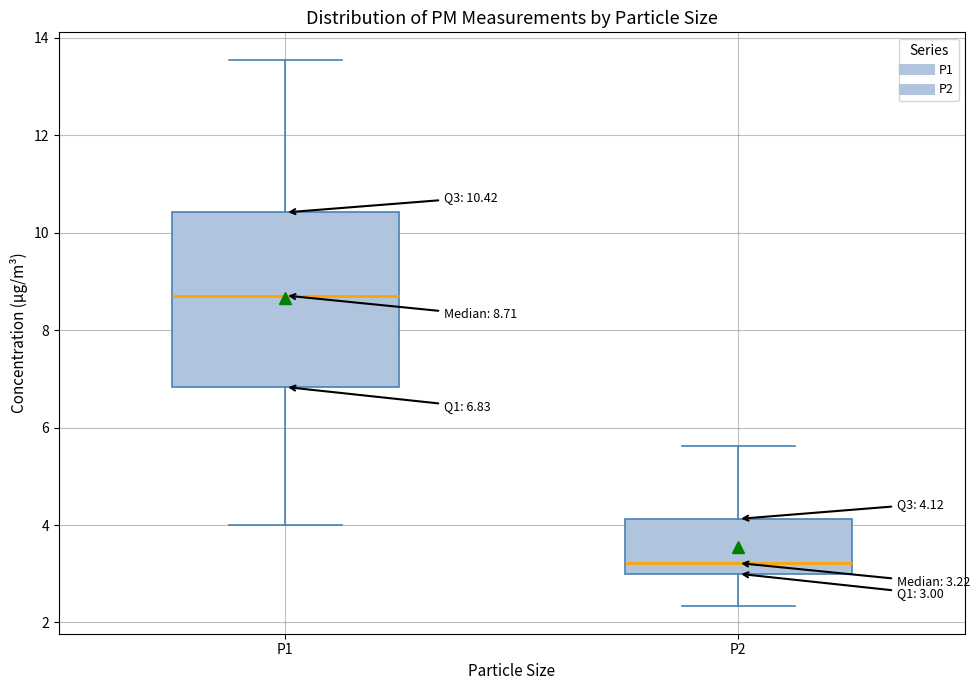

Which box is the tallest, from its lower edge to its upper edge?

P1